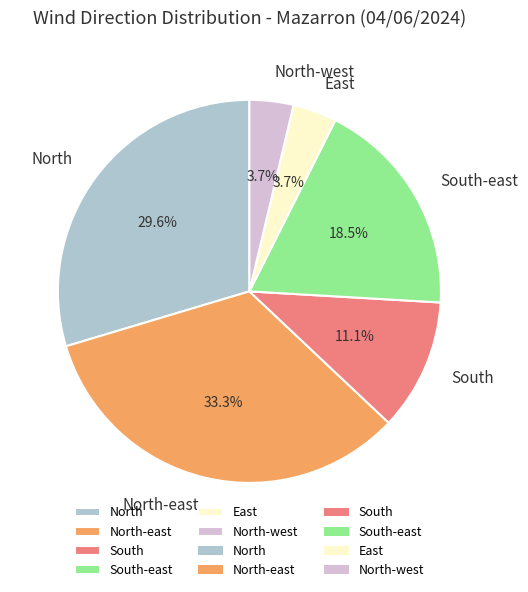

To the nearest percent, what is the difference between the North and East slice percentages?

26%